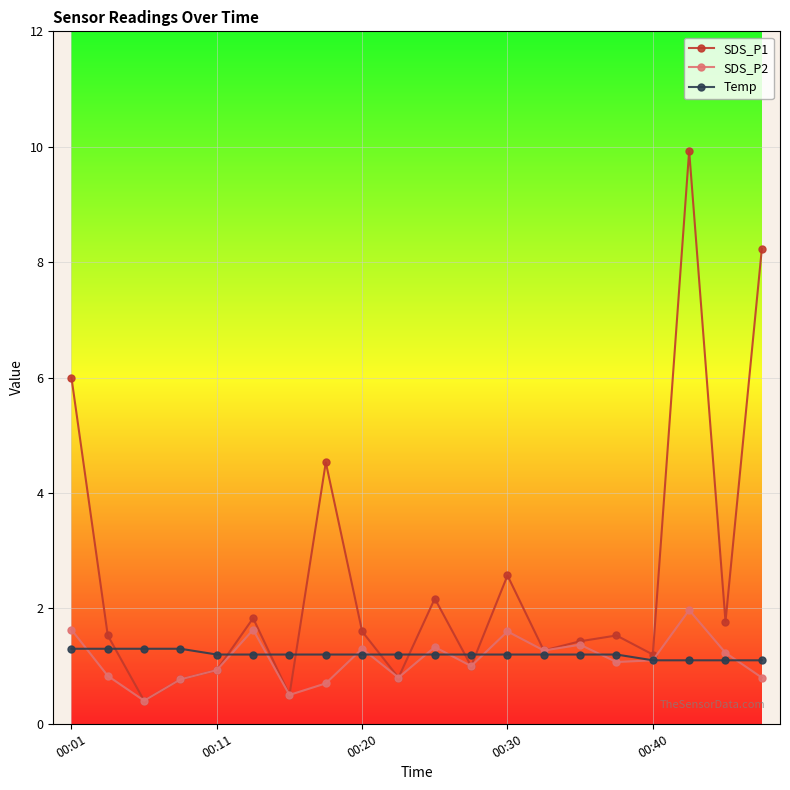

What are all the series names shown in the legend?

SDS_P1, SDS_P2, Temp